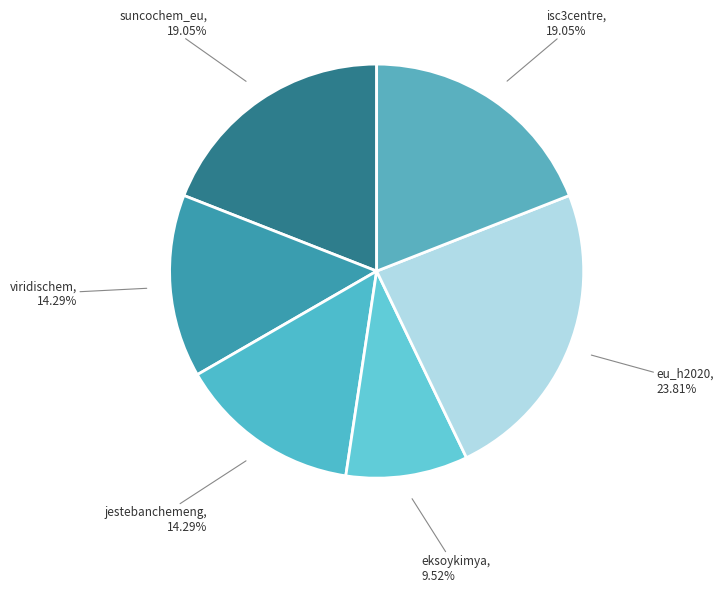

Does any single category account for the majority?

No